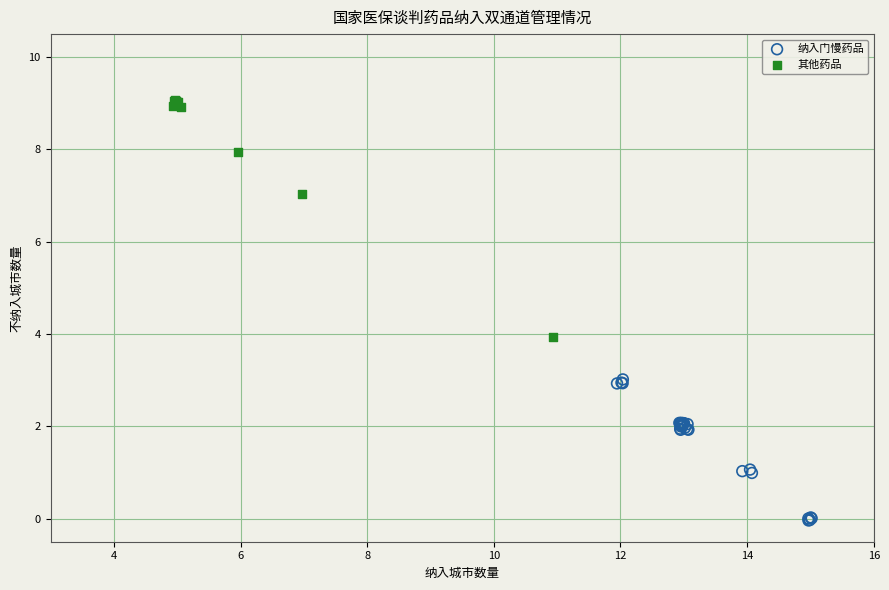

Which series has the widest spread of Y values?

其他药品